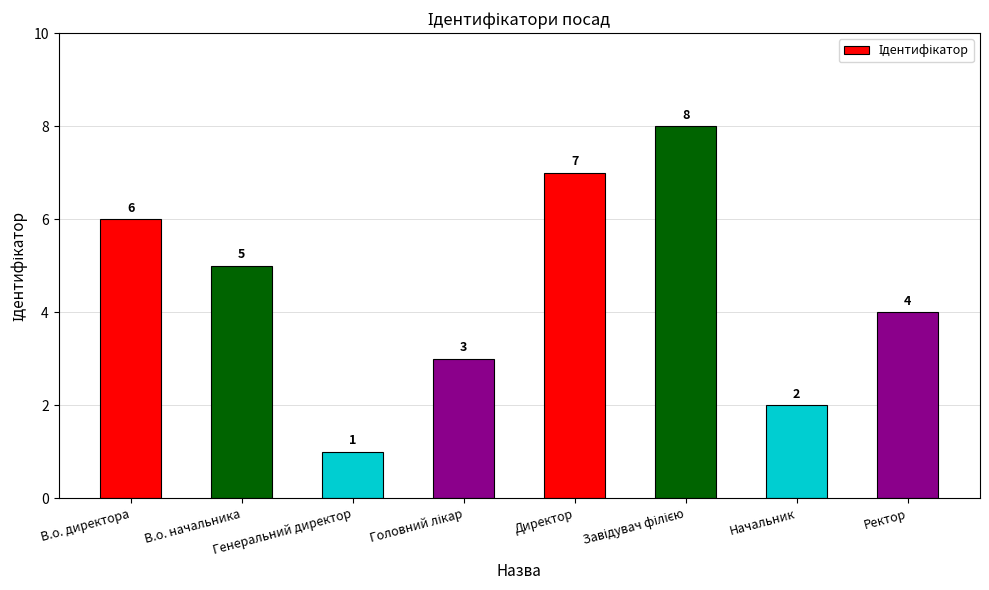

How many bars are there in total?

8